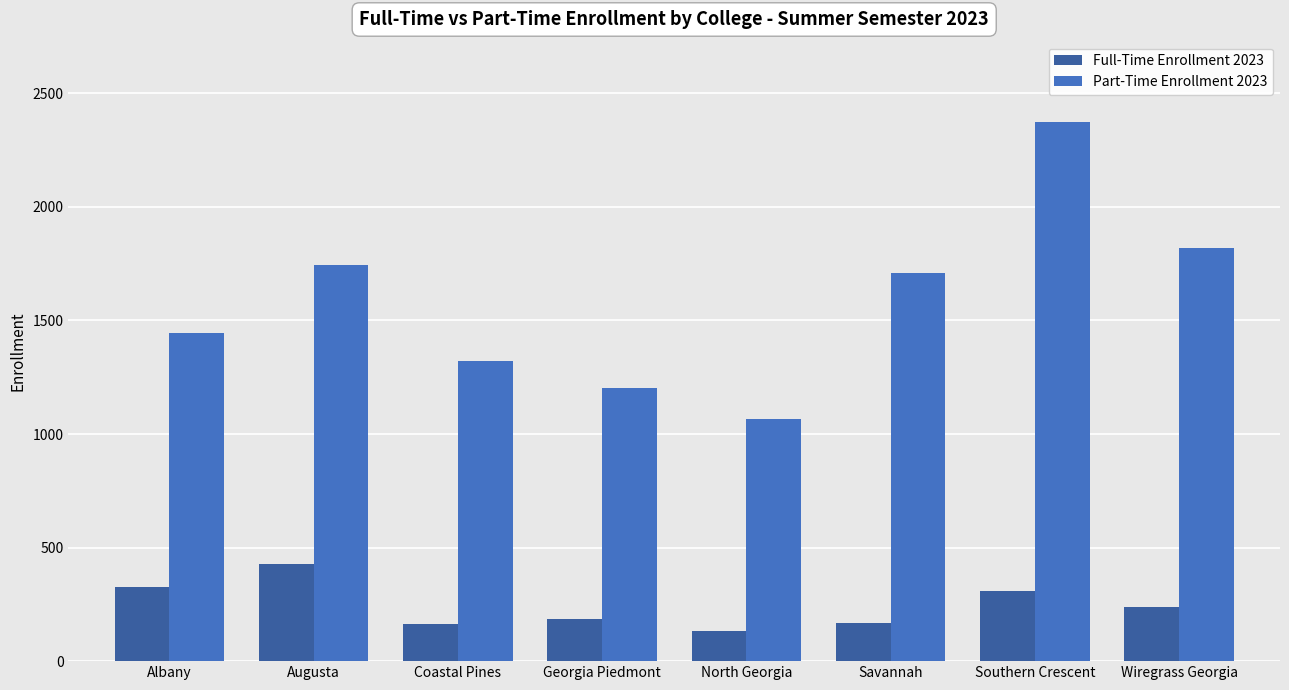

What is the smallest value displayed?

134